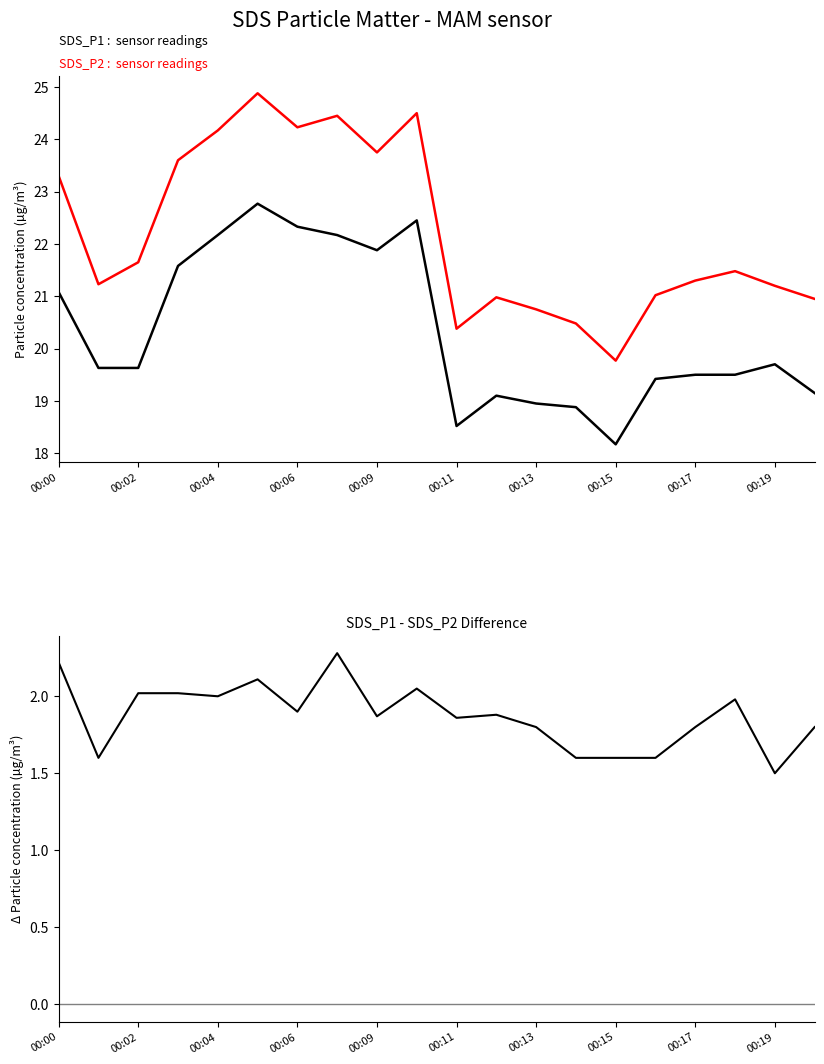

What is the smallest value displayed?

1.5